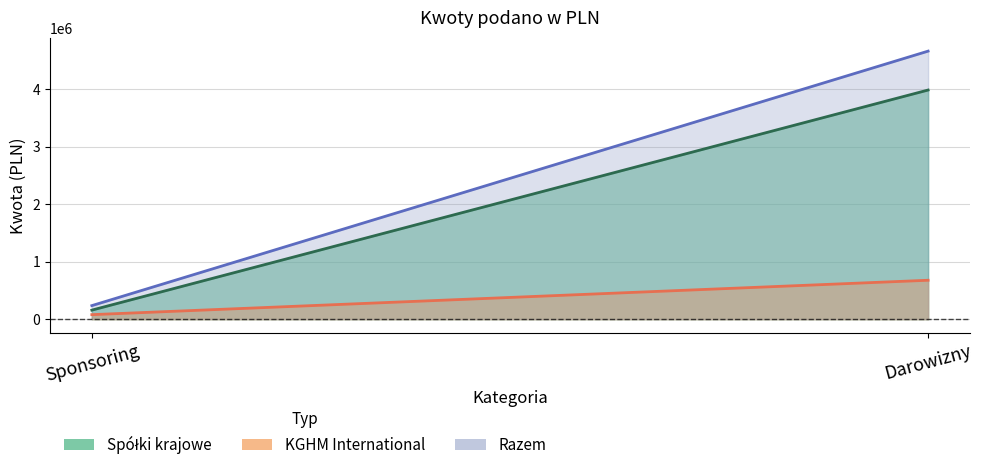

How many data points in KGHM International are above 676319?

1